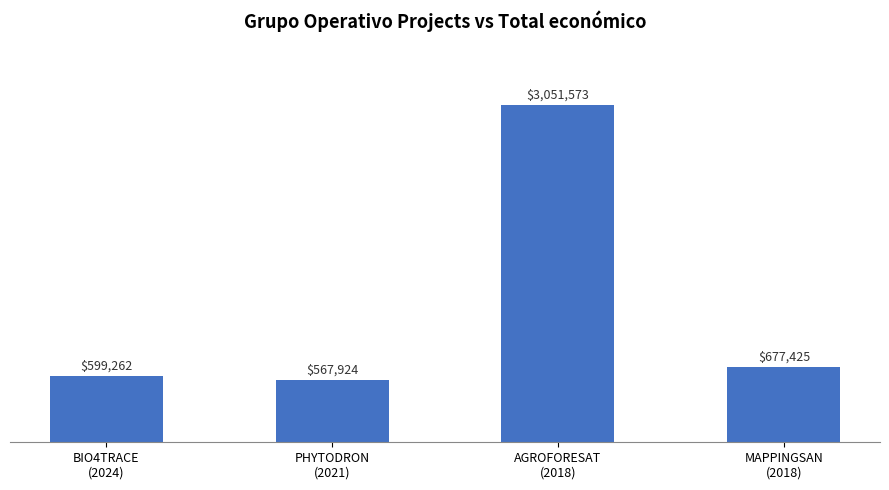

Does the chart contain any negative values?

No